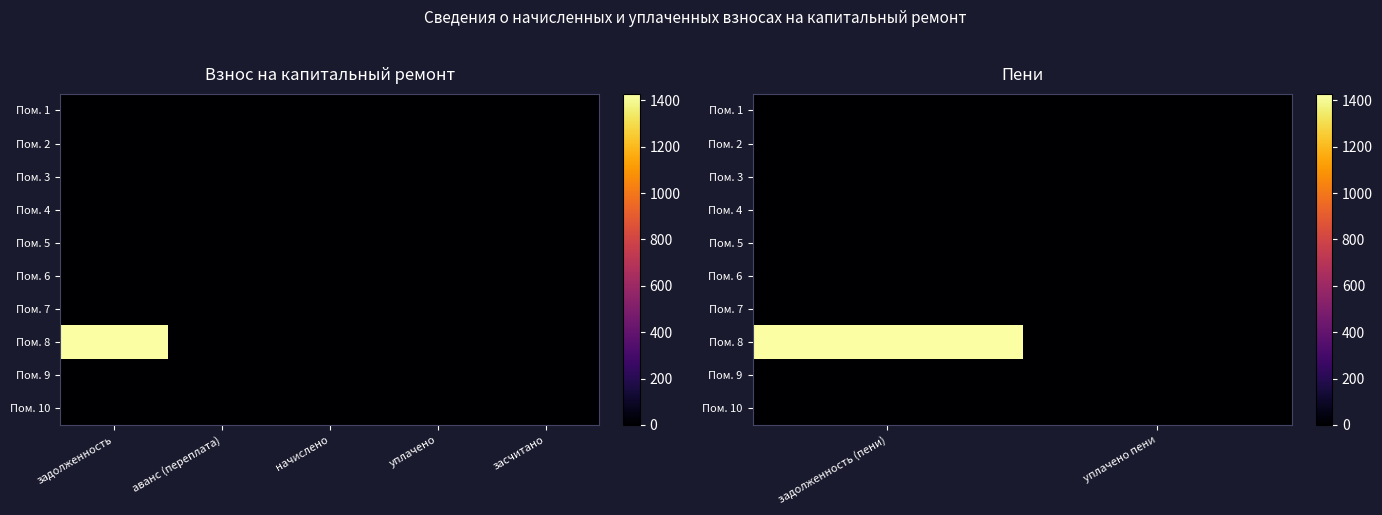

Count the number of categories in the chart.

2